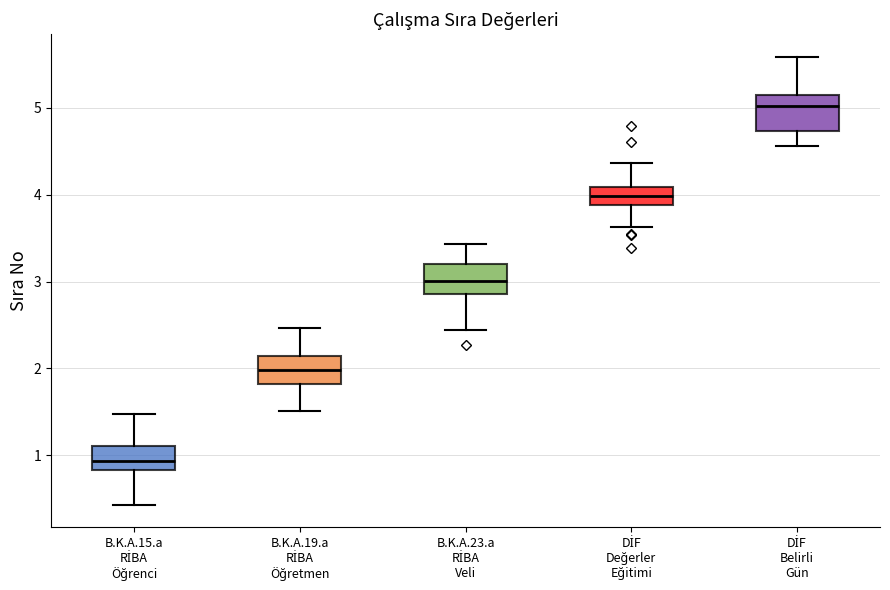

Which box's median line is the highest?

DİF Belirli Gün